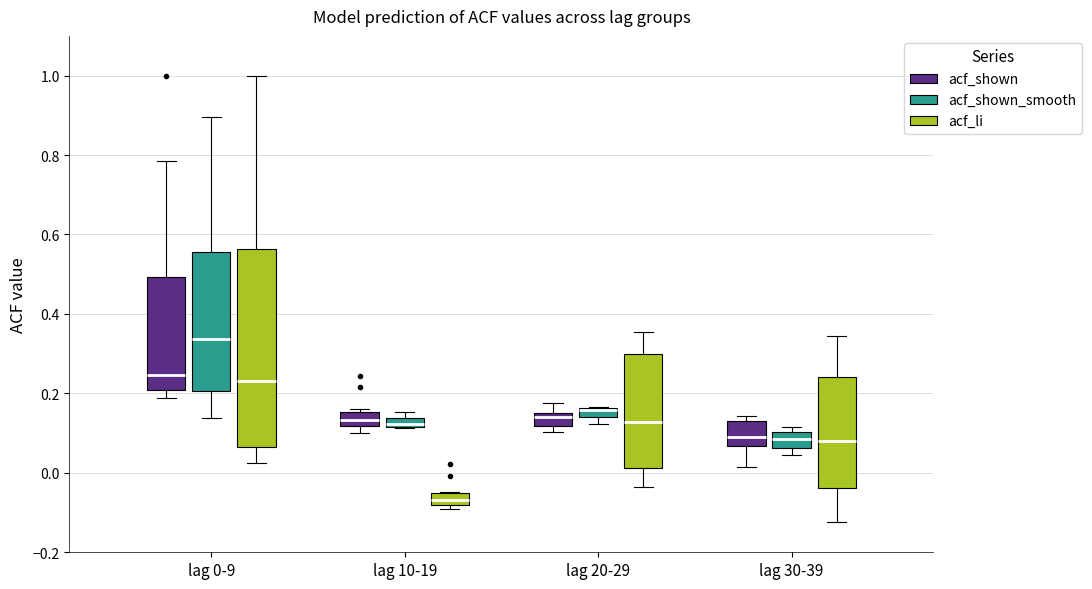

Comparing the boxes themselves (not the whiskers), which one is the tallest?

lag 0-9 (acf_li)